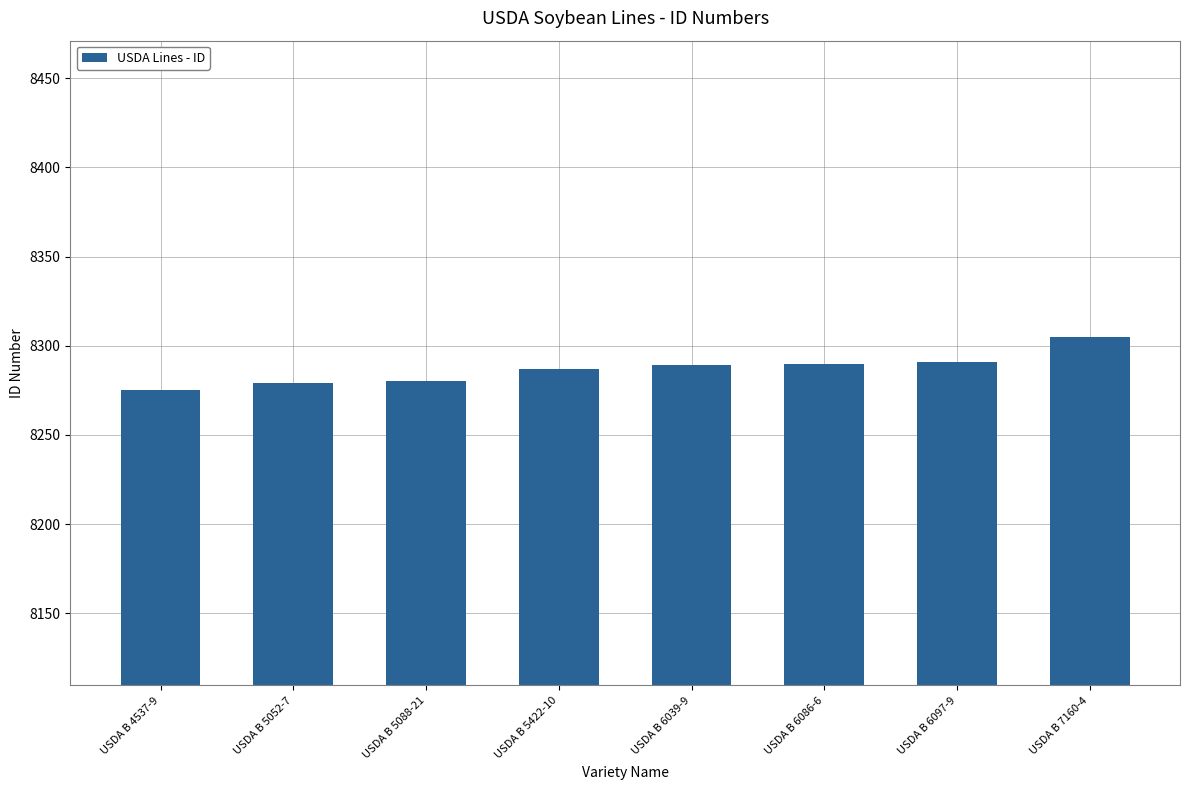

How many series are shown in this chart?

1